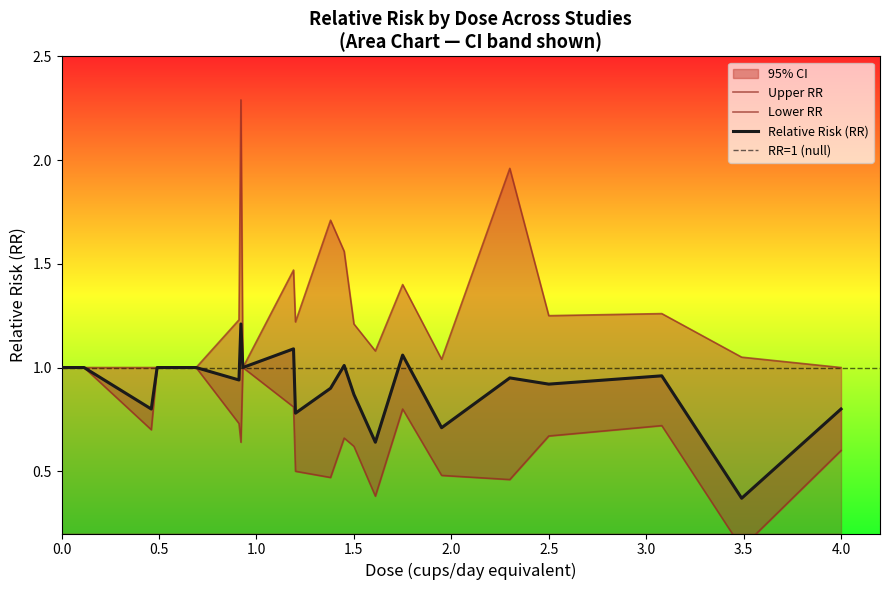

In urr, how many points are lower than both neighbors (excluding endpoints)?

4